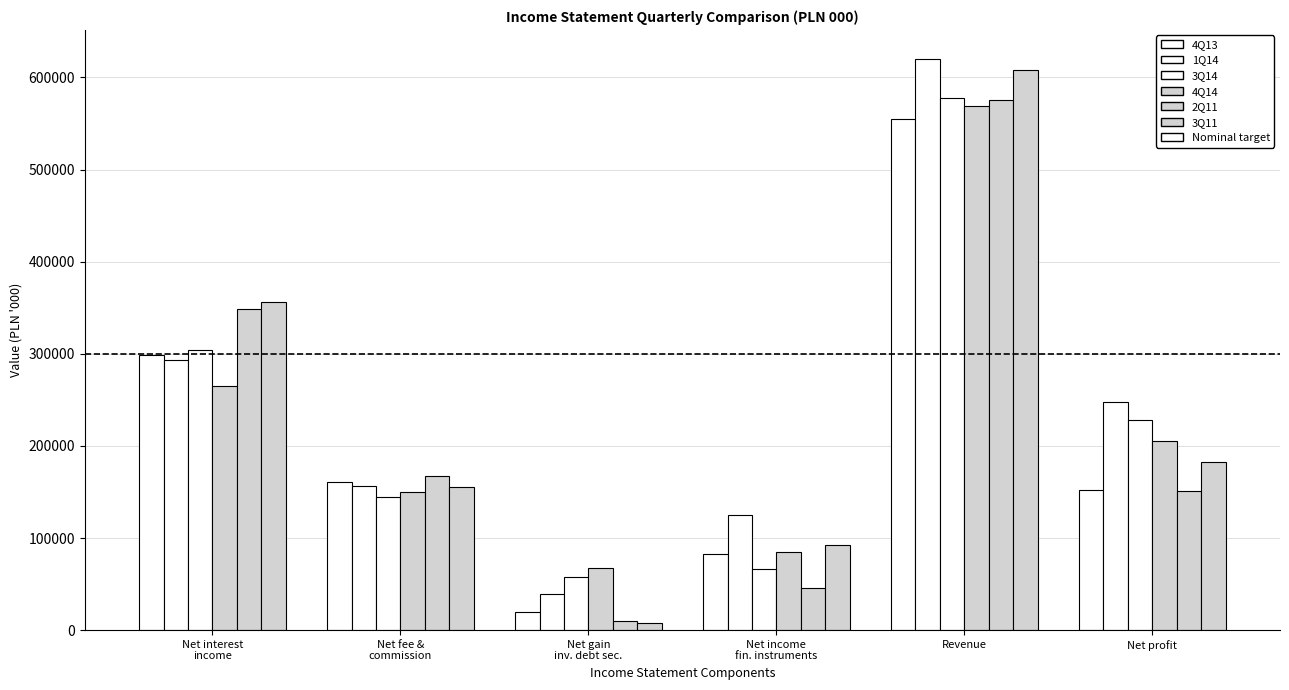

Are the bars horizontal?

No